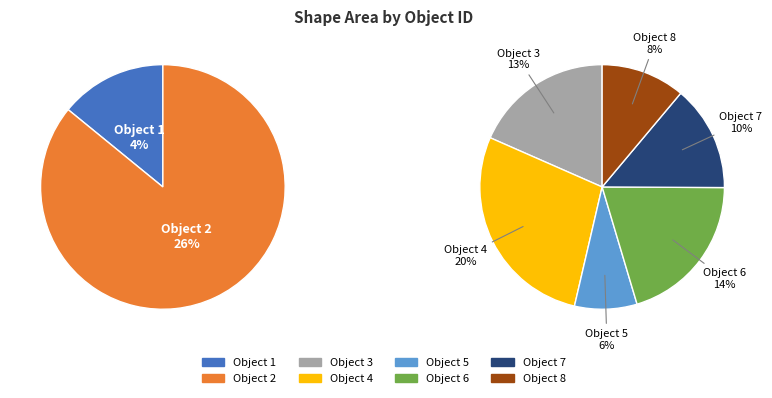

How many slices are in this pie chart?

8